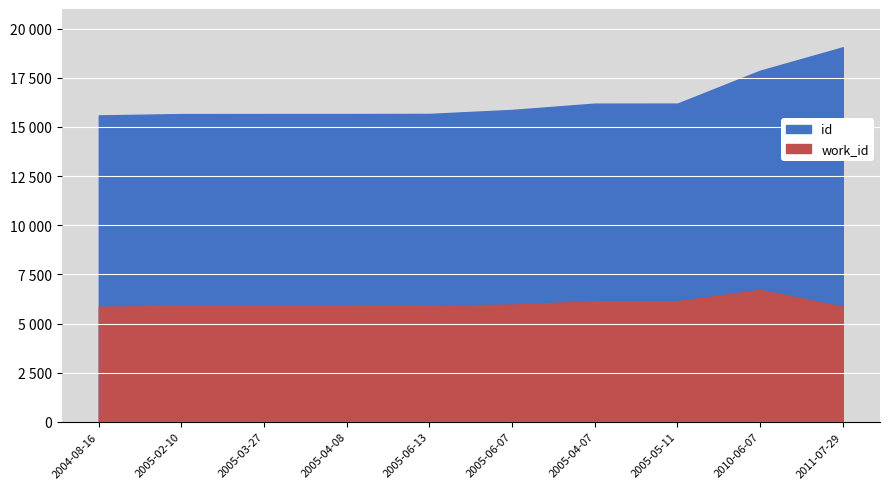

Reading left to right, list all the values displayed in this chart.

id: 15586	15654	15655	15656	15663	15865	16186	16187	17861	19052
work_id: 5854	5896	5896	5896	5899	5964	6135	6135	6714	5854